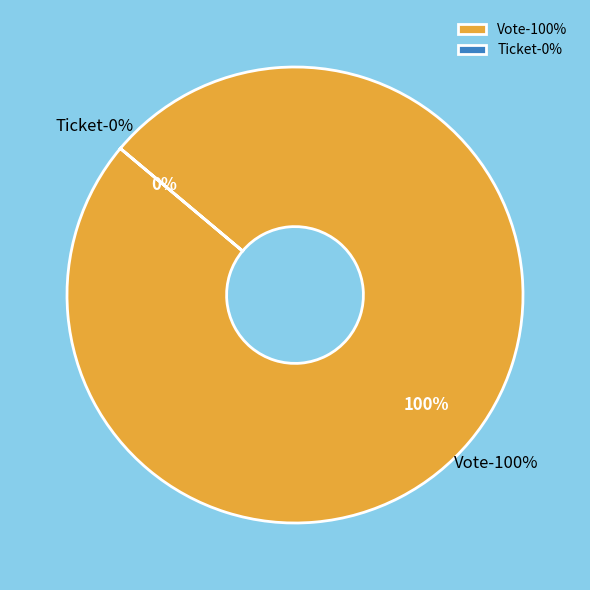

To the nearest percent, what is the difference between the largest and smallest slice percentages?

100%